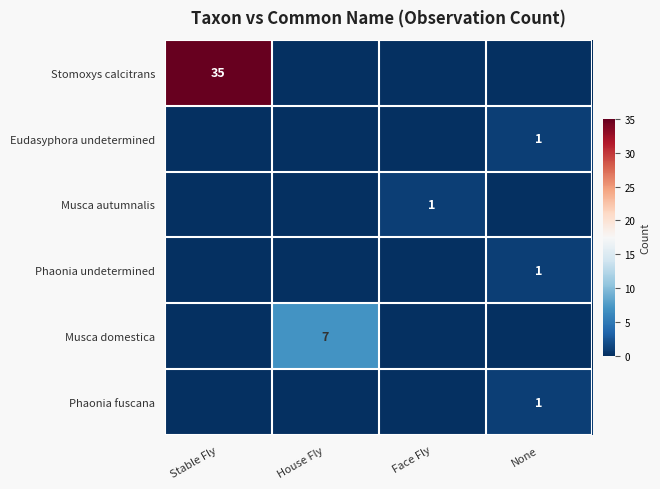

The value of Musca domestica at House Fly is 4. True or false?

False